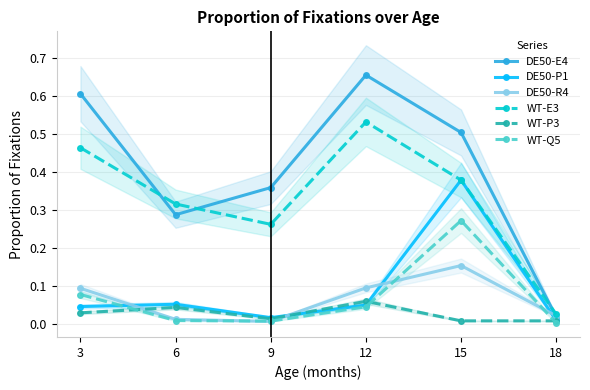

Rank the categories by DE50-R4 value from lowest to highest.

9, 6, 18, 3, 12, 15